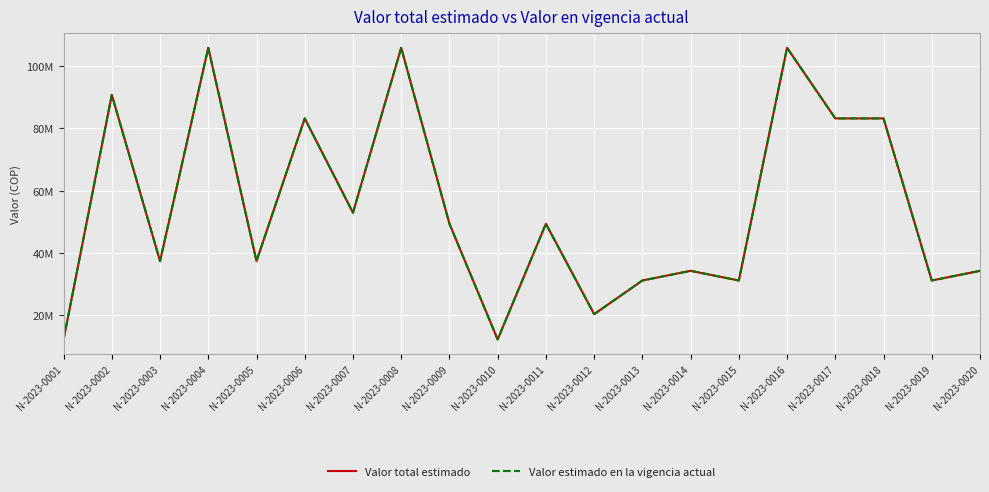

Does the chart display data point markers on the line(s)?

No